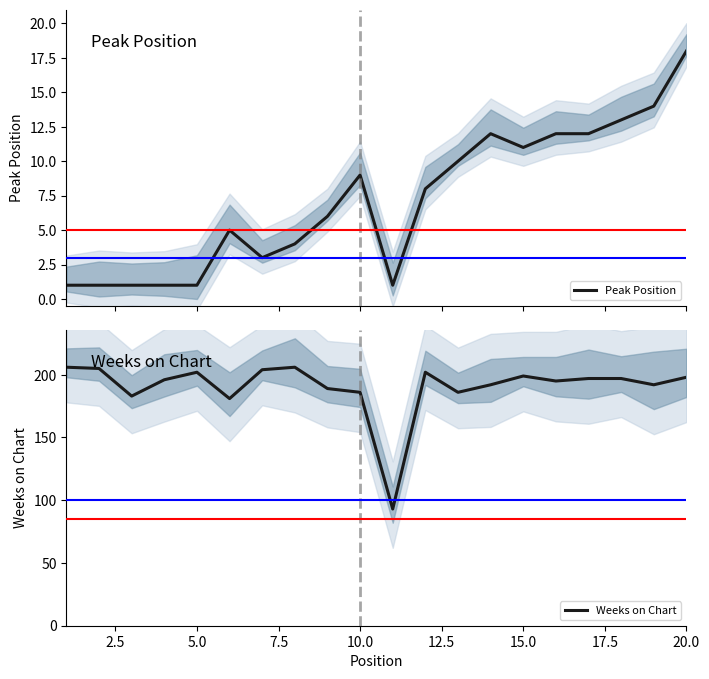

True or false: Weeks on Chart and Peak Position cross at least once.

False